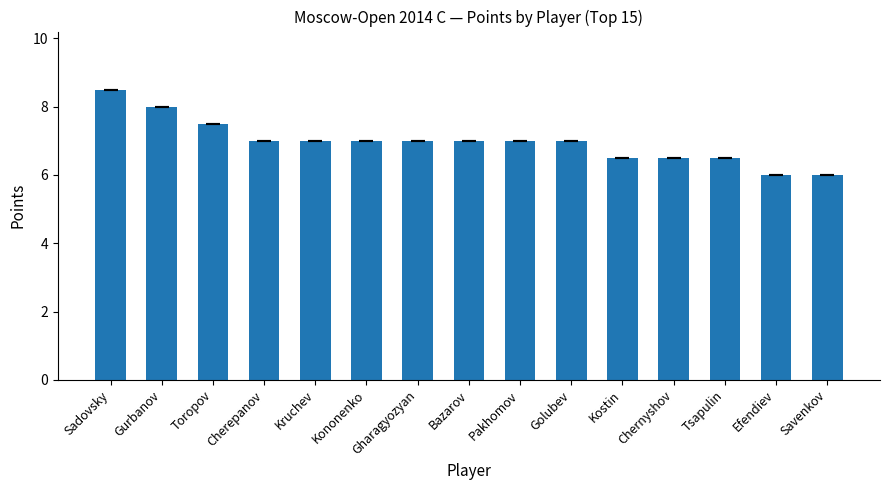

What is the average value?

7.0